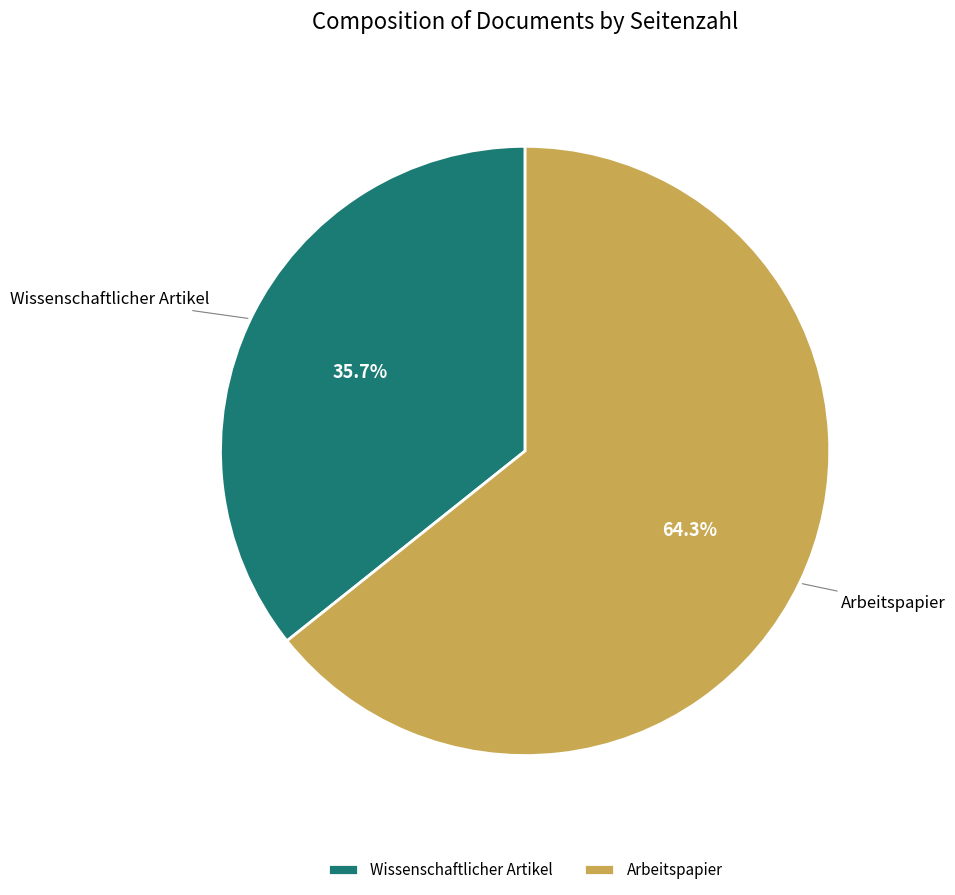

Rank the categories by value from lowest to highest.

Wissenschaftlicher Artikel, Arbeitspapier